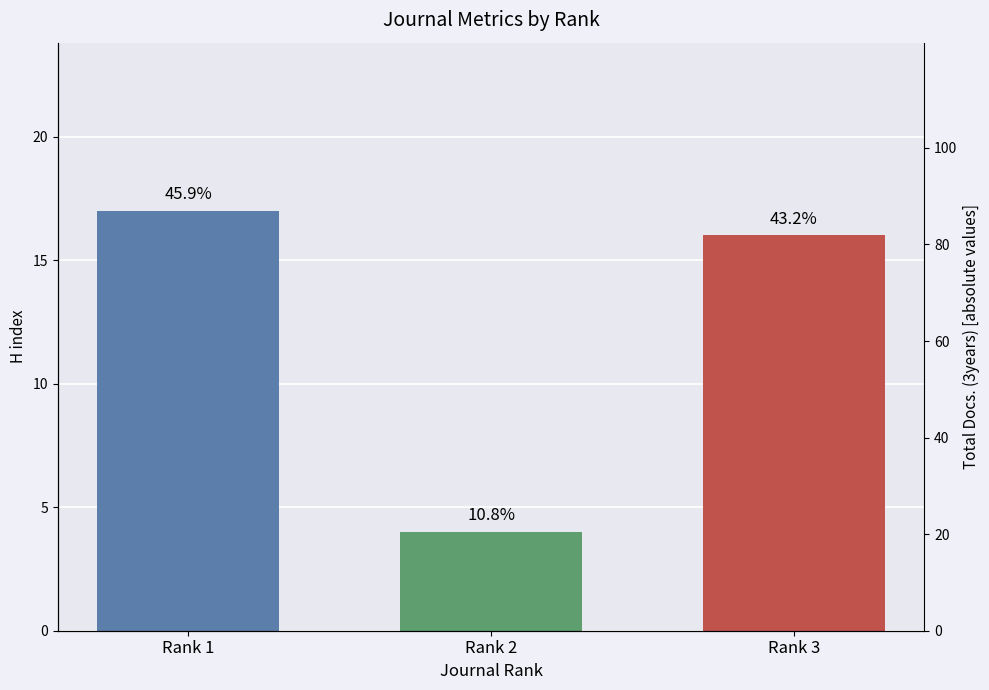

How many data points does each series have?

3